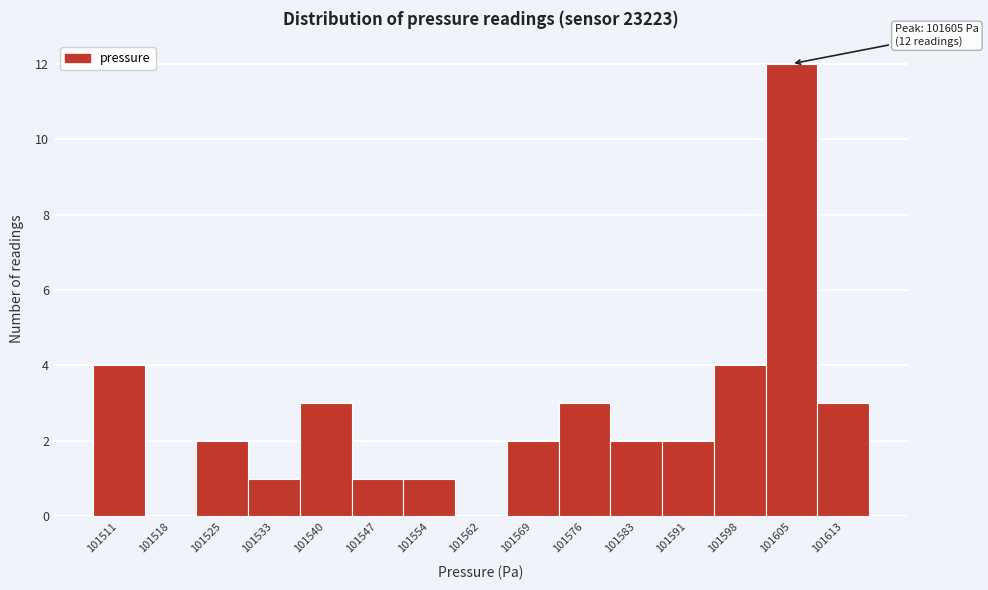

Reading left to right, transcribe all the data shown in this chart.

101511=4	101518=0	101525=2	101533=1	101540=3	101547=1	101554=1	101562=0	101569=2	101576=3	101583=2	101591=2	101598=4	101605=12	101613=3